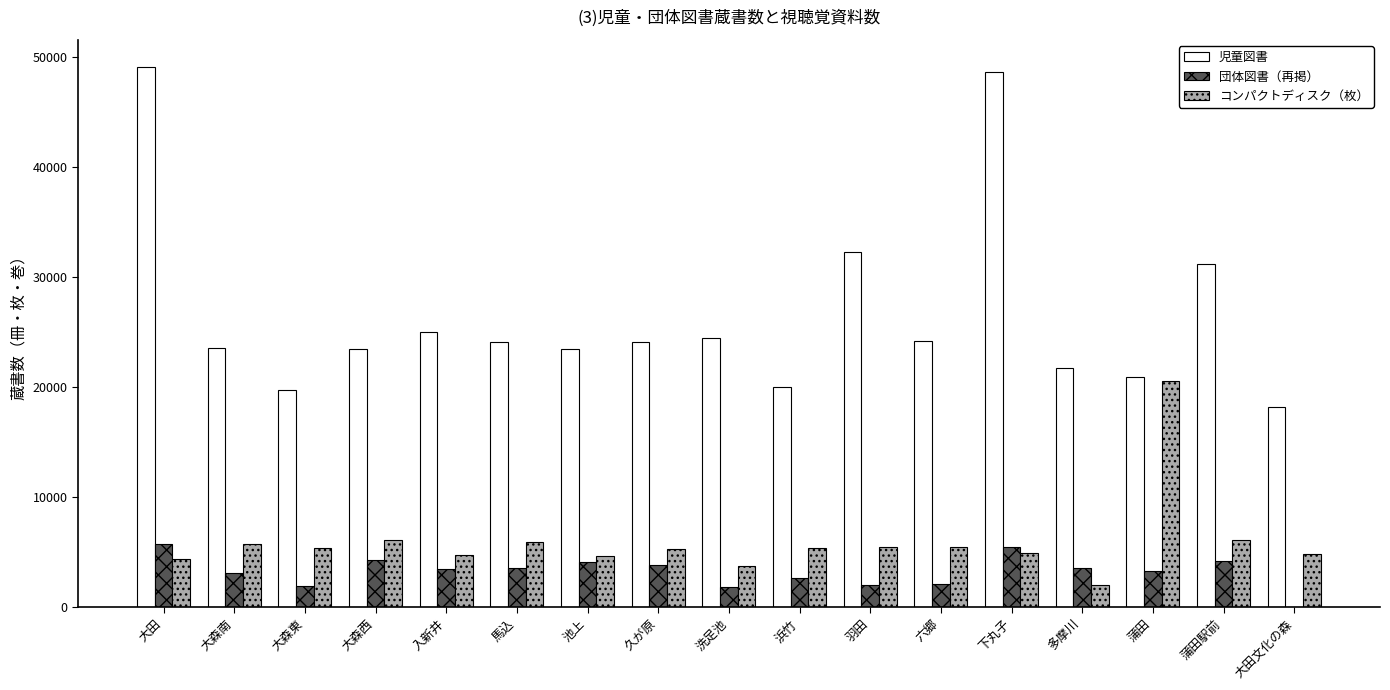

Is it true that 児童図書 equals 48647 at 下丸子?

True